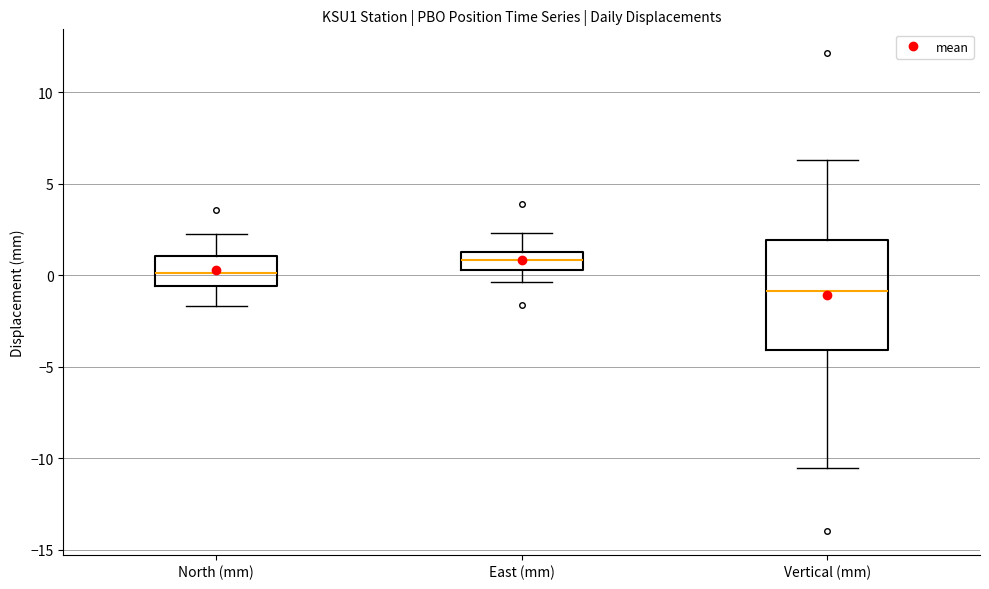

Where is the upper edge of the box for East (mm) on the y-axis? The values are not printed on the chart, so give them approximately, as read against the axis.

1.0